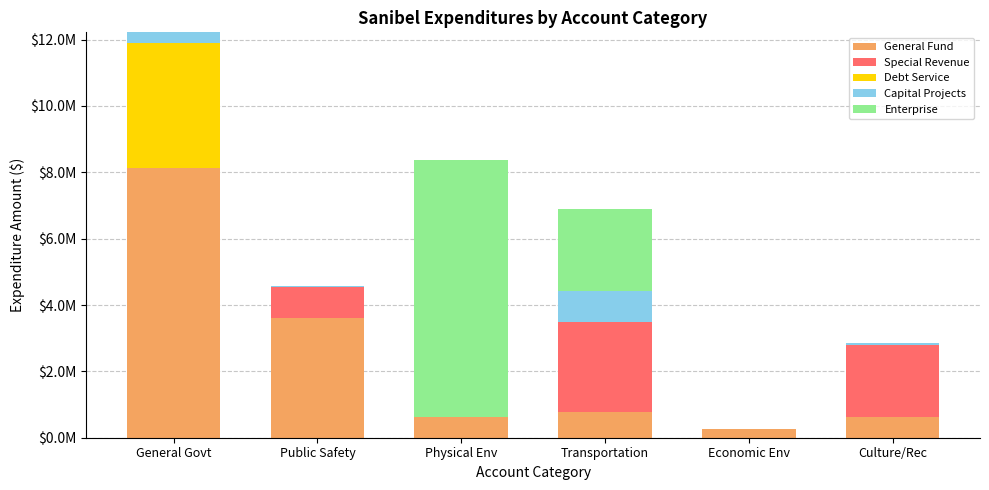

What are all the series names shown in the legend?

General Fund, Special Revenue, Debt Service, Capital Projects, Enterprise